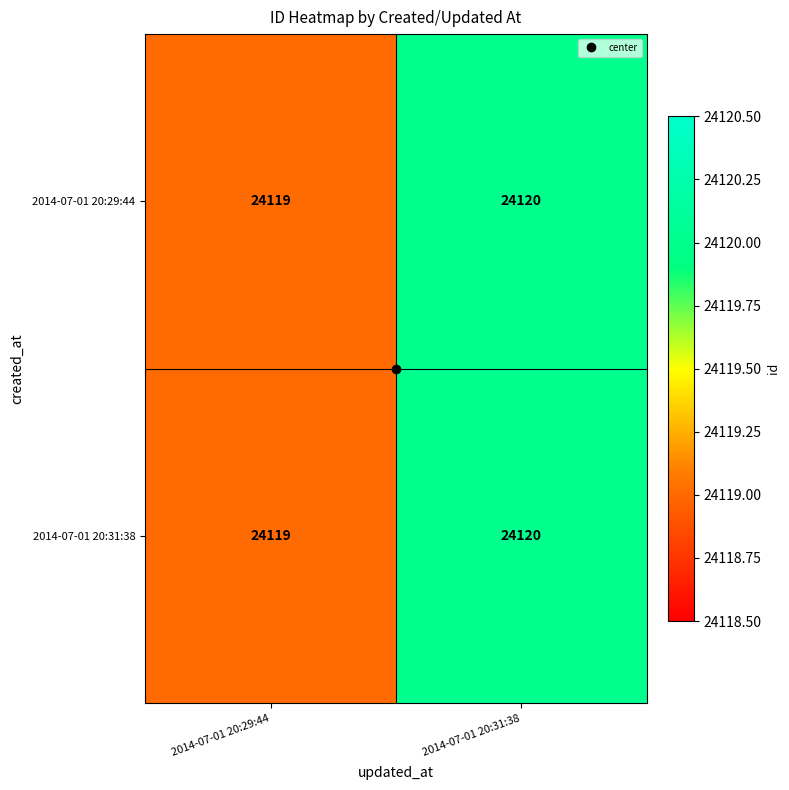

At which category is the sum across all series the highest?

2014-07-01 20:31:38